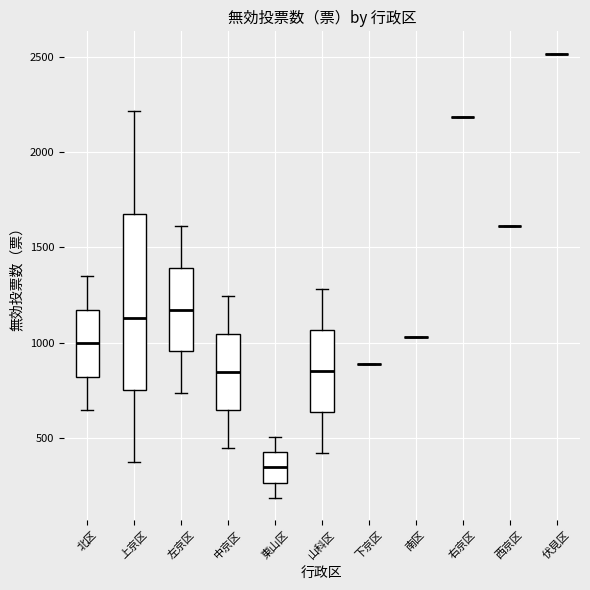

Reading left to right, transcribe this box plot: for each box, give where its median line is, the range the box spans, and where its two whiskers end, as read against the y-axis. The values are not printed on the chart, so give them approximately, as read against the axis.

北区: median 1000, box 800 to 1150, whiskers 650 to 1350
上京区: median 1150, box 750 to 1650, whiskers 400 to 2200
左京区: median 1150, box 950 to 1400, whiskers 750 to 1600
中京区: median 850, box 650 to 1050, whiskers 450 to 1250
東山区: median 350, box 250 to 450, whiskers 200 to 500
山科区: median 850, box 650 to 1050, whiskers 400 to 1300
下京区: box collapsed to a line at 900, whiskers 900 to 900
南区: box collapsed to a line at 1050, whiskers 1050 to 1050
右京区: box collapsed to a line at 2200, whiskers 2200 to 2200
西京区: box collapsed to a line at 1600, whiskers 1600 to 1600
伏見区: box collapsed to a line at 2500, whiskers 2500 to 2500